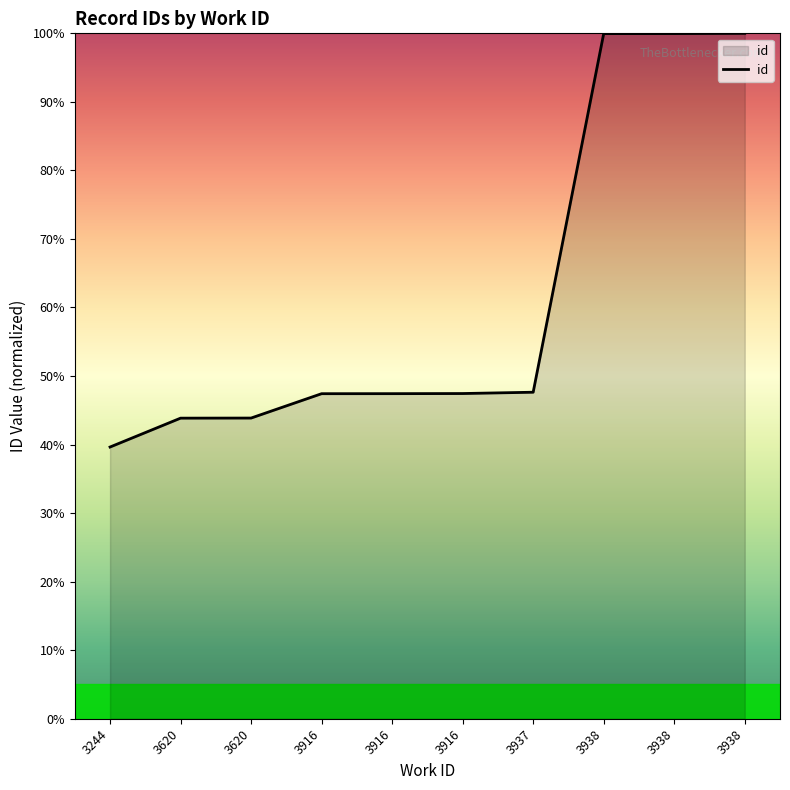

Is this an area chart (filled region under the line)?

Yes